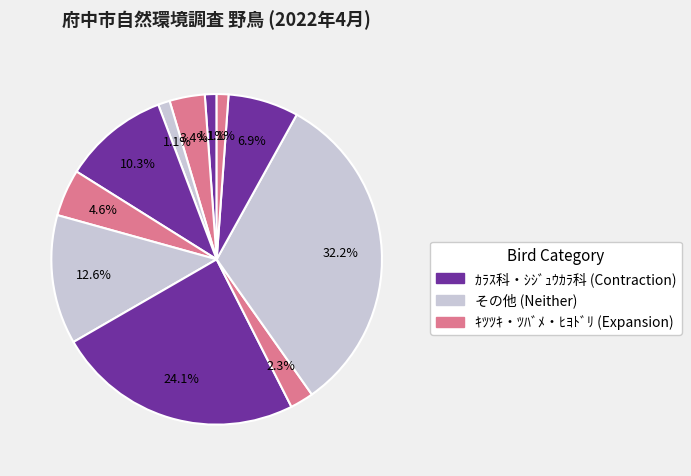

How many segments does this pie chart have?

11